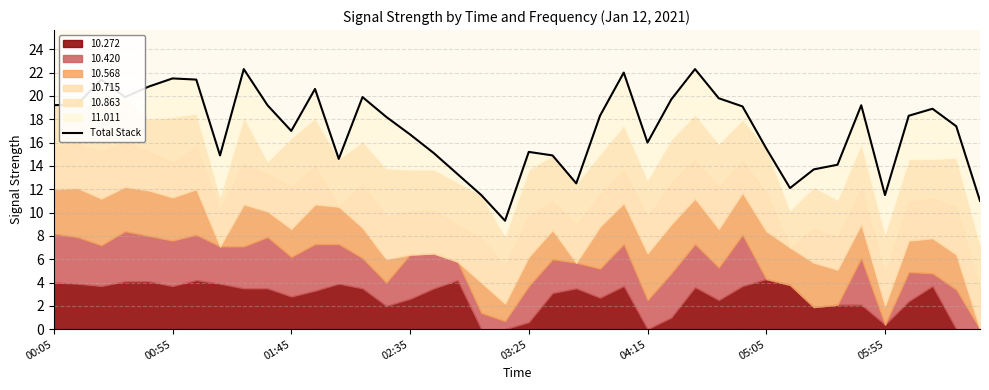

Reading left to right, transcribe all the data shown in this chart.

19.2	19.3	21.4	19.9	20.8	21.5	21.4	14.9	22.3	19.2	17.0	20.6	14.6	19.9	18.2	16.7	15.1	13.3	11.5	9.3	15.2	14.9	12.5	18.3	22.0	16.0	19.7	22.3	19.8	19.1	15.5	12.1	13.7	14.1	19.2	11.5	18.3	18.9	17.4	11.0